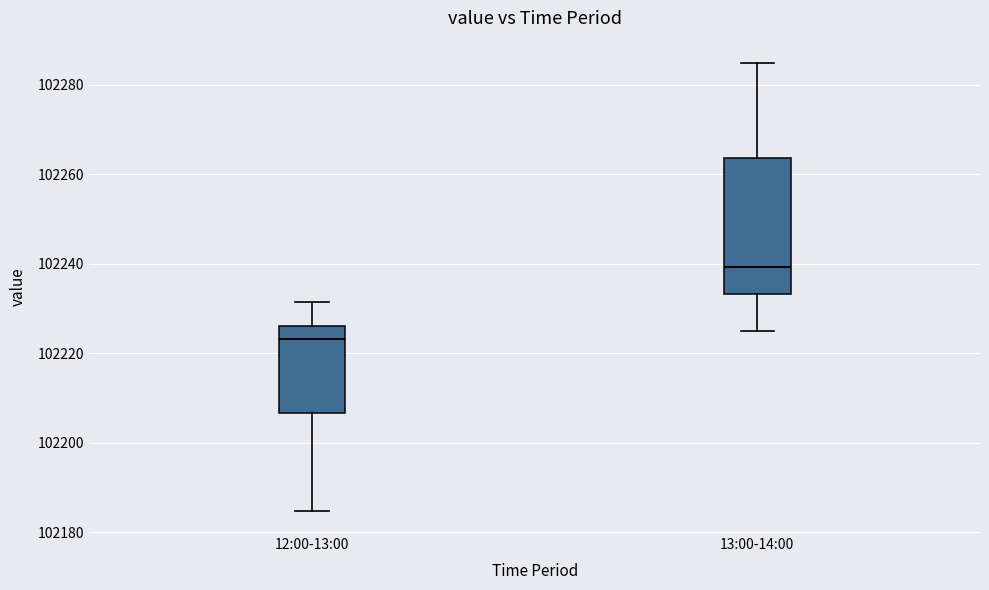

Reading left to right, read every box against the y-axis: the position of its median line, the range the box covers, and the ends of its whiskers. The values are not printed on the chart, so give them approximately, as read against the axis.

12:00-13:00: median 102224, box 102206 to 102226, whiskers 102184 to 102232
13:00-14:00: median 102240, box 102234 to 102264, whiskers 102224 to 102284